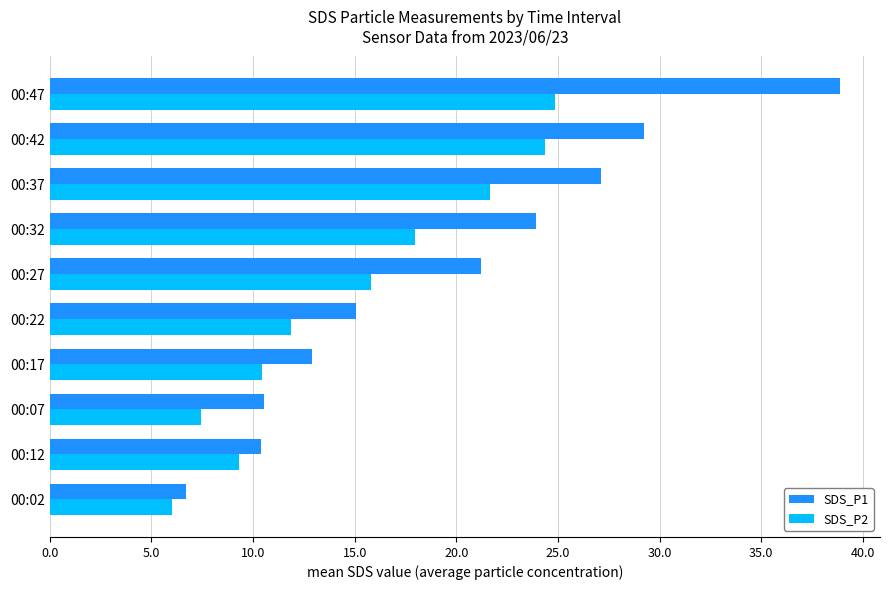

At how many categories does at least one series exceed 38?

1